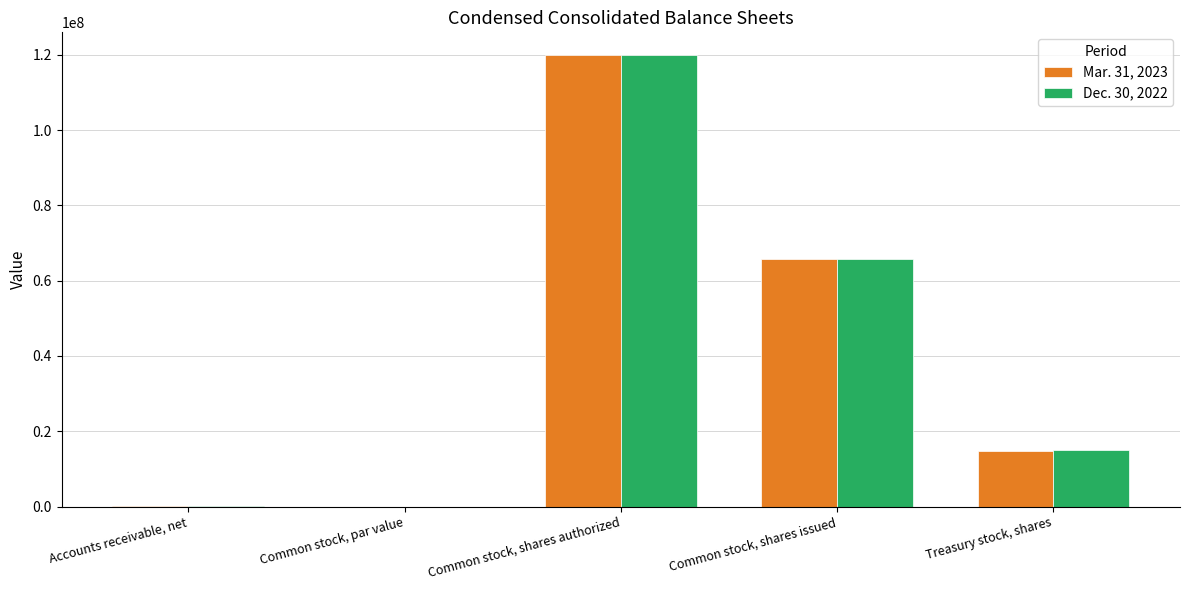

At which label does Dec. 30, 2022 first exceed 15064000?

Common stock, shares authorized